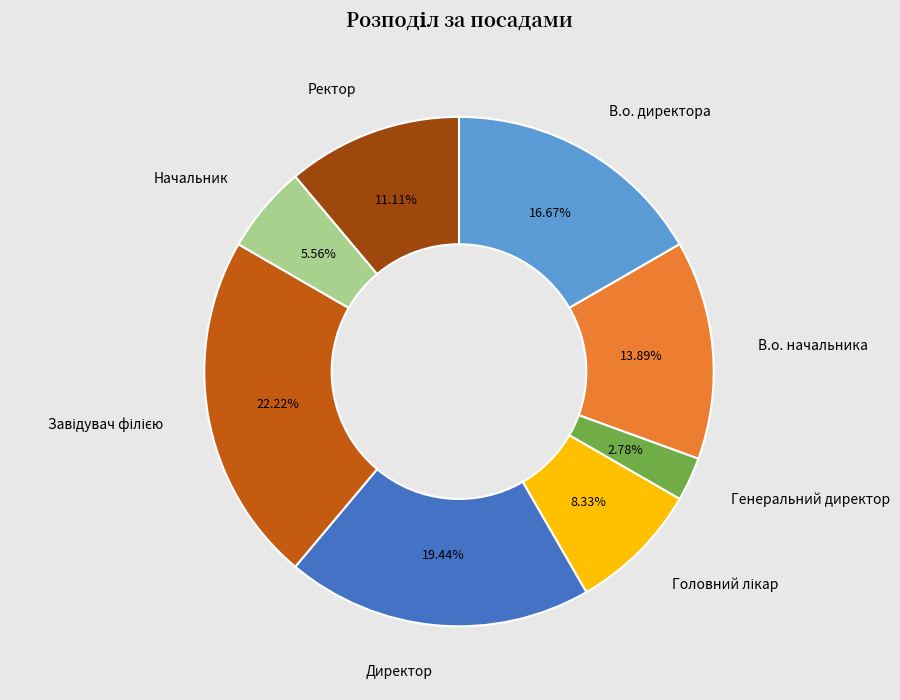

Is there a majority slice in this chart?

No